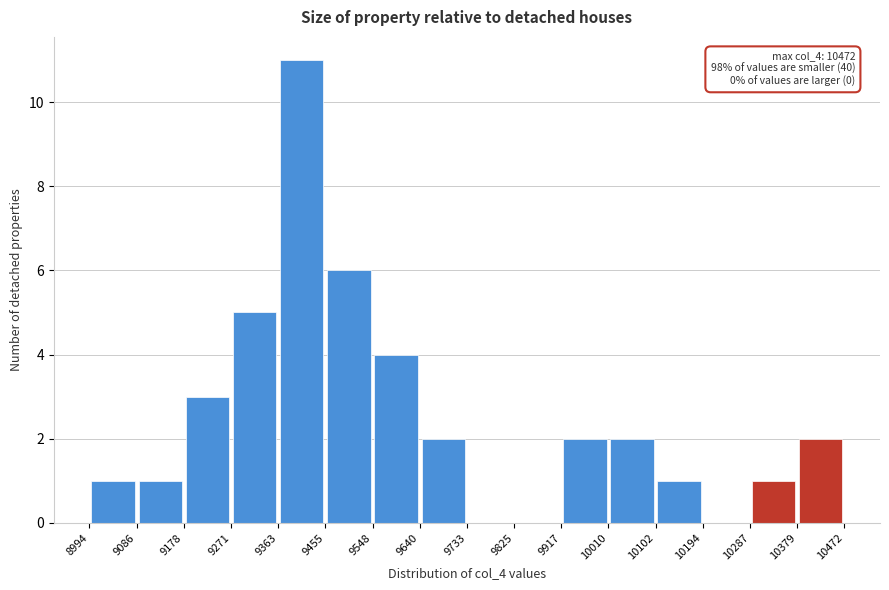

Which range on the x-axis has the tallest bar?

9363 to 9455